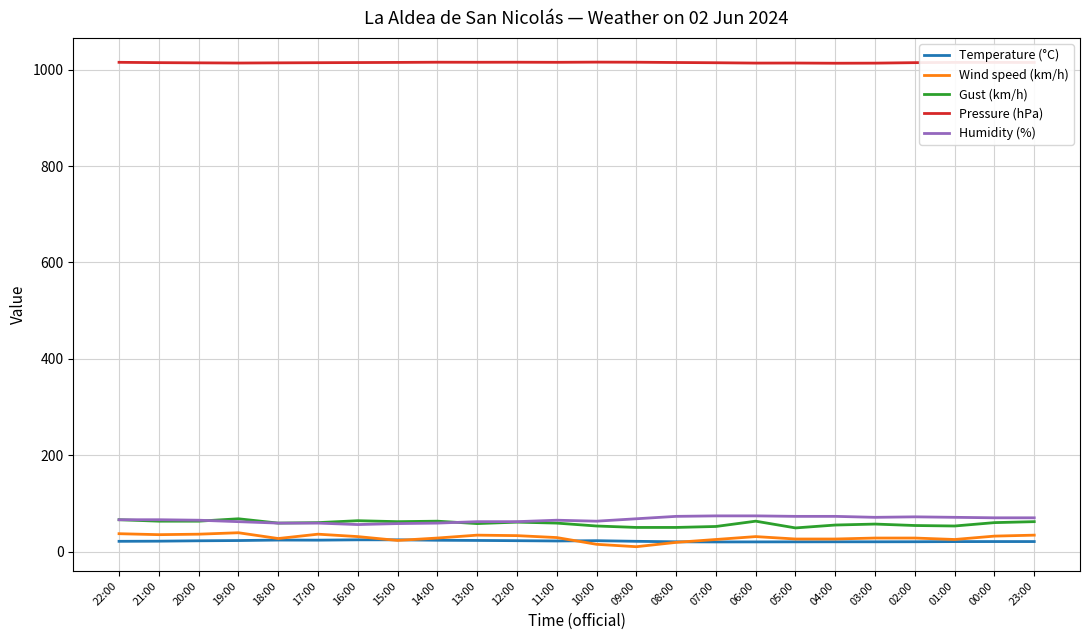

Does the chart have visible grid lines?

Yes